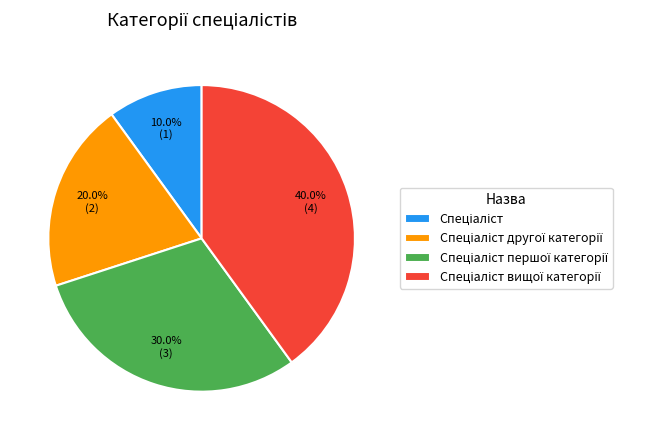

Is there any slice that represents more than half of the pie?

No